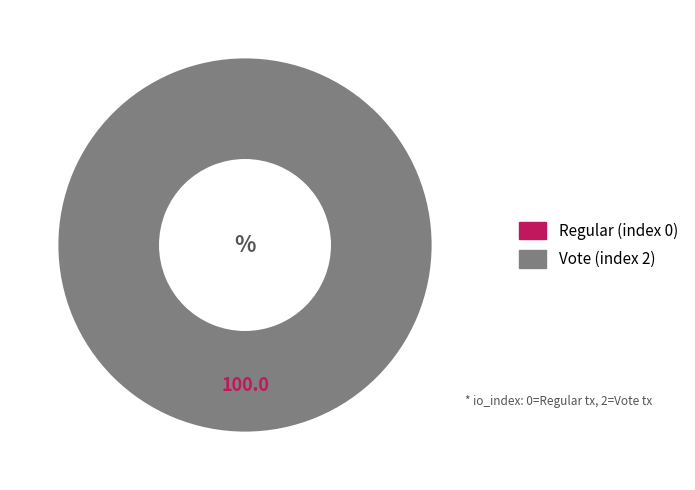

To the nearest percent, what is the combined percentage of Regular (index 0) and Vote (index 2)?

100%